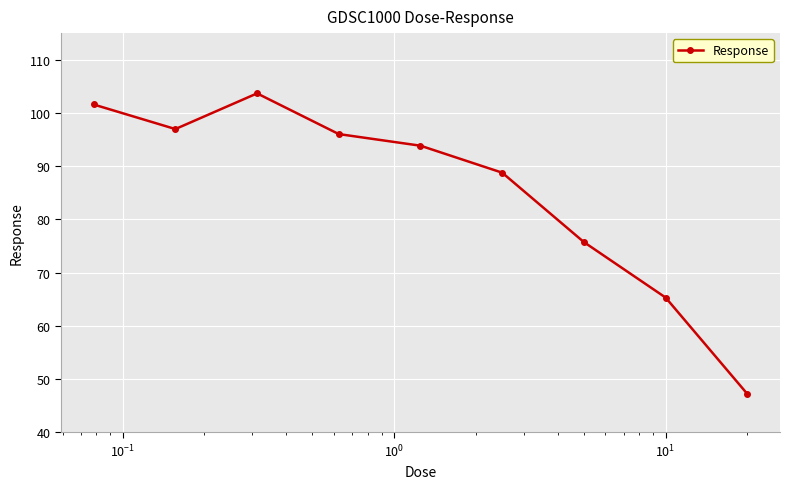

Reading left to right, transcribe all the data shown in this chart.

101.6	97.0	103.7	96.0	93.9	88.8	75.7	65.3	47.2